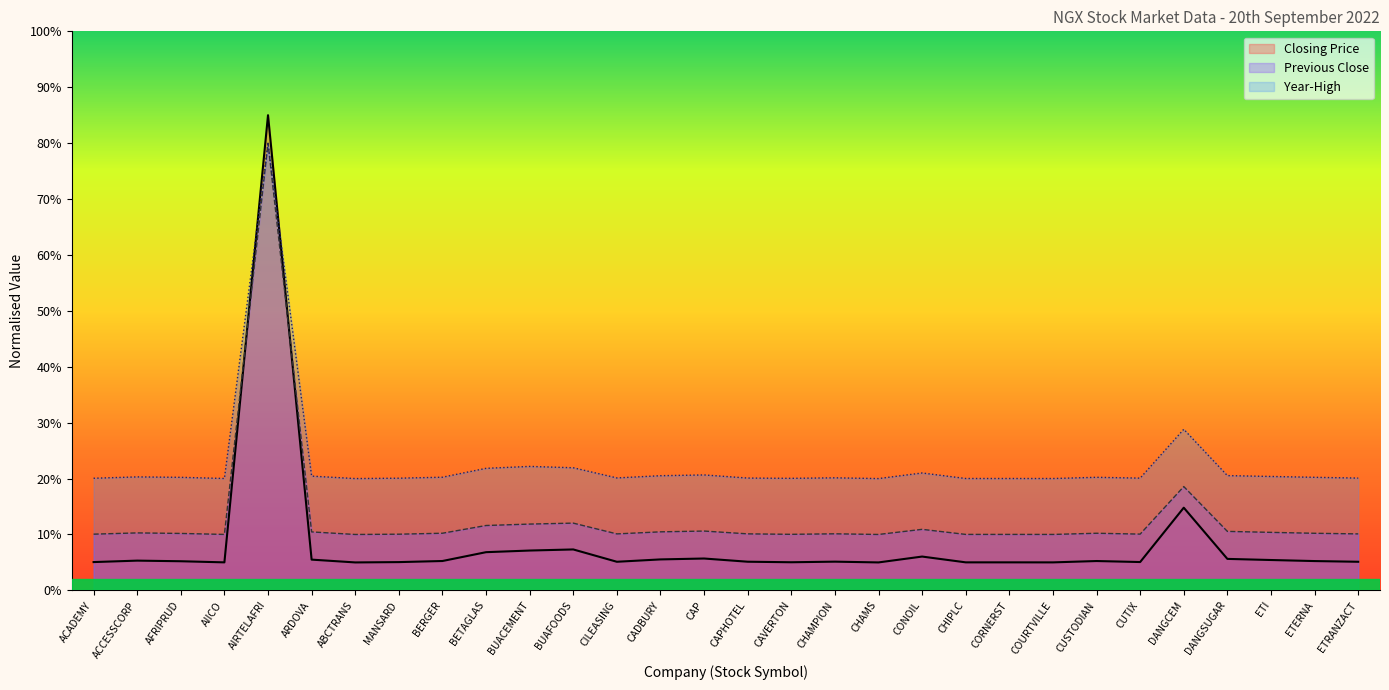

What position from the right is BUAFOODS?

19